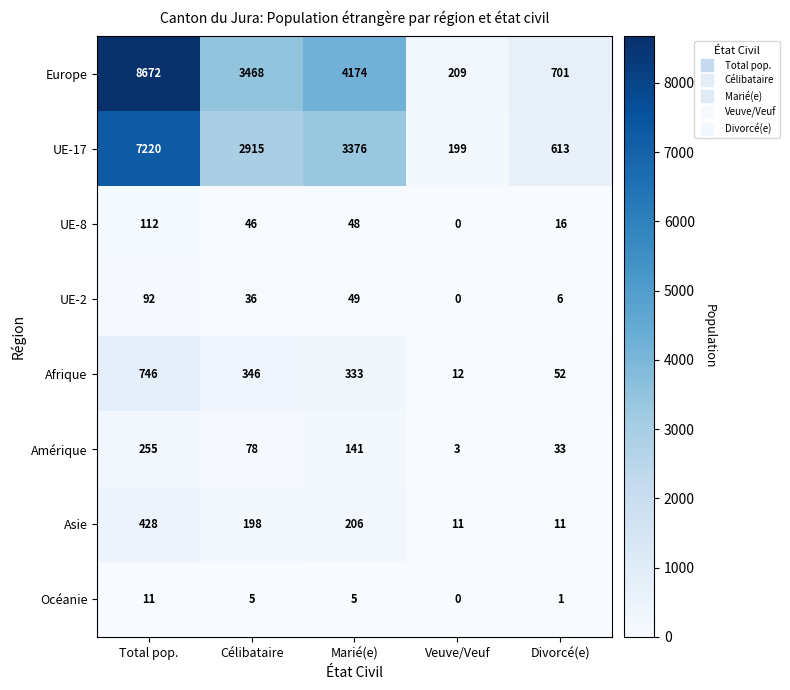

What is the average value of the UE-8 series?

44